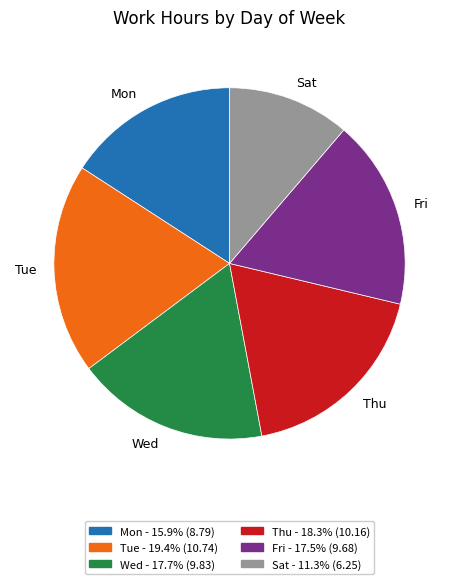

The Sat slice represents 11% of the pie. True or false?

True